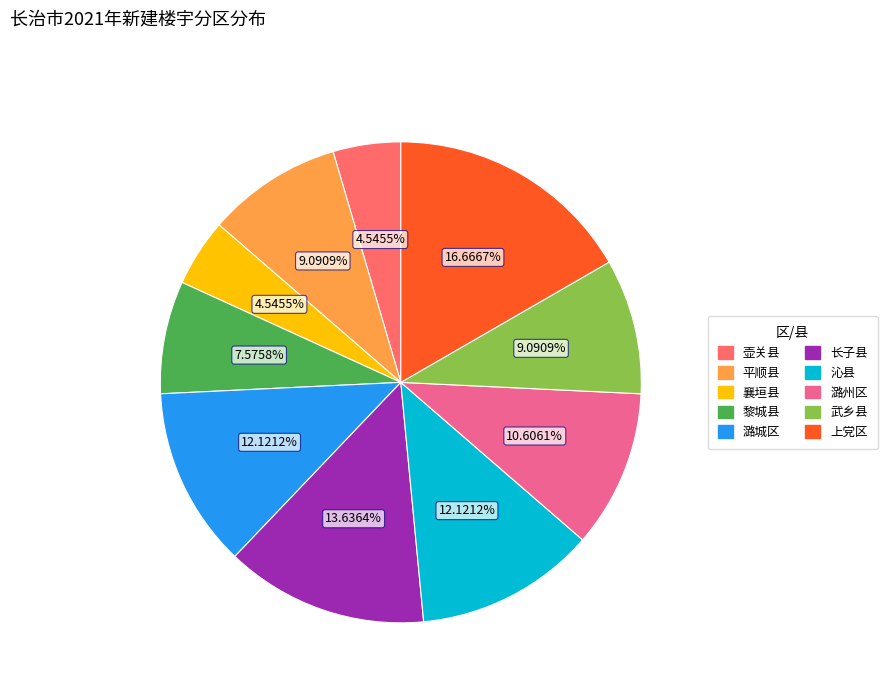

To the nearest percent, what is the combined percentage of 黎城县 and 长子县?

21%